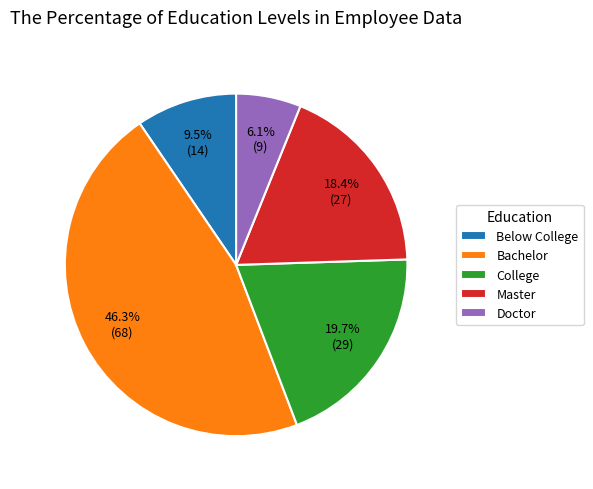

Does Bachelor account for over 50% of the chart?

No